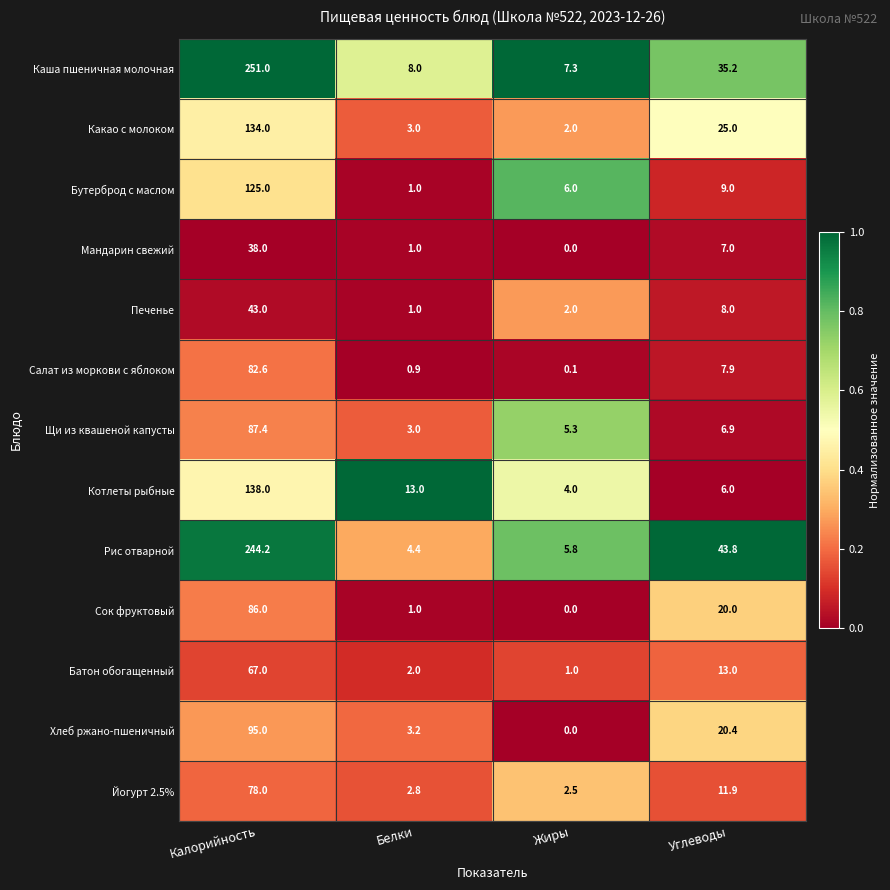

Count the number of categories in the chart.

4